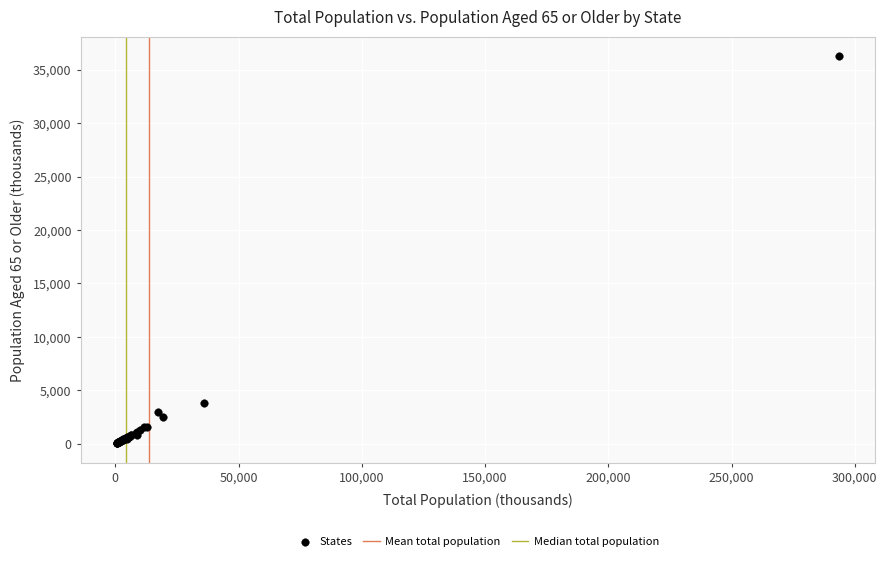

What Y value in the scatter plot is closest to 18168?

3823